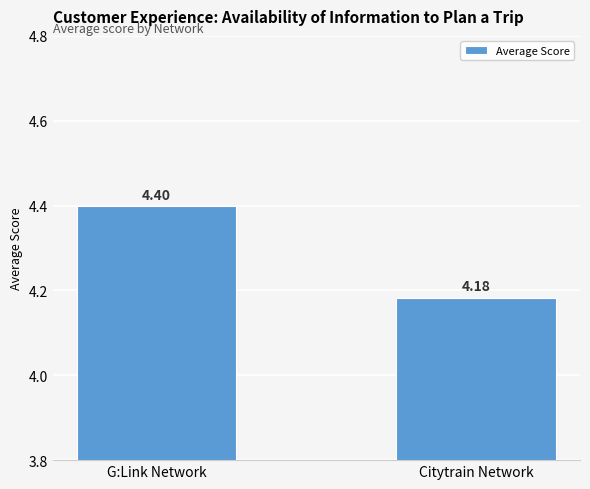

List the labels in order of value, largest first.

G:Link Network, Citytrain Network